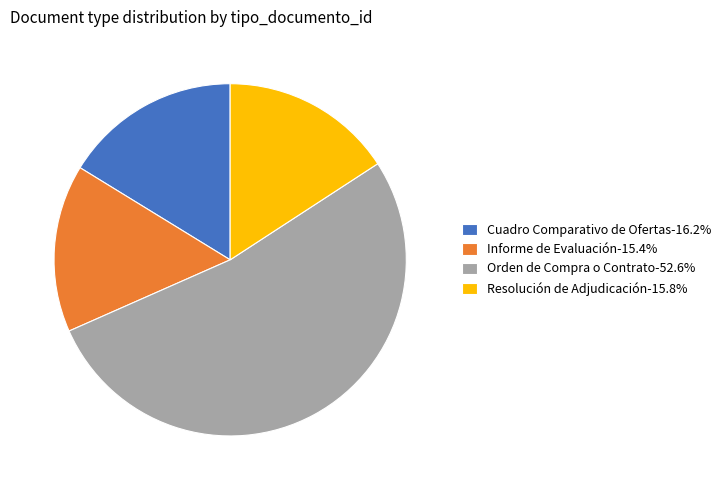

Approximately how many times larger is the value at Informe de Evaluación-15.4% compared to Resolución de Adjudicación-15.8%?

1.0